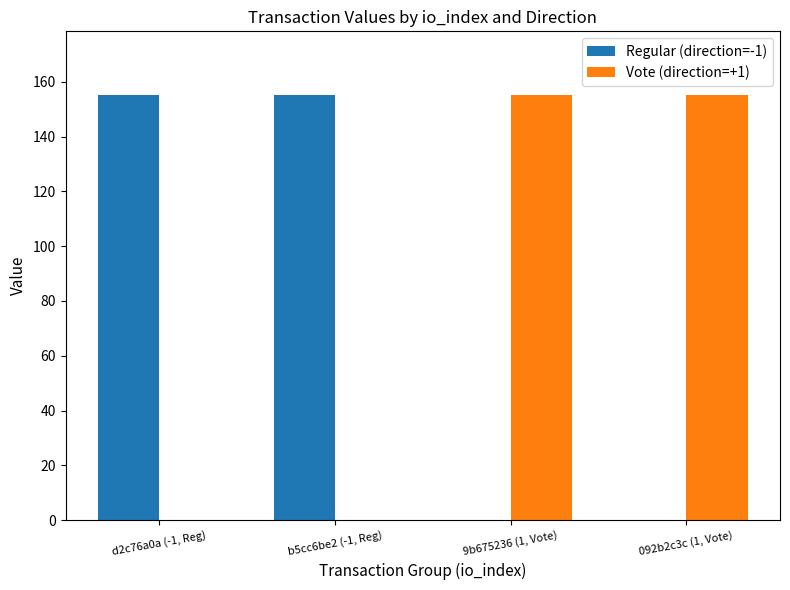

How many data points does each series have?

4